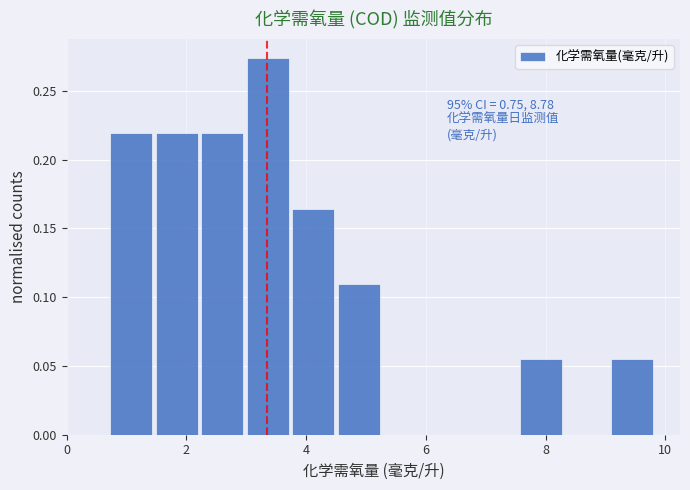

Read against the x-axis, roughly where is the centre of the tallest bar?

3.4